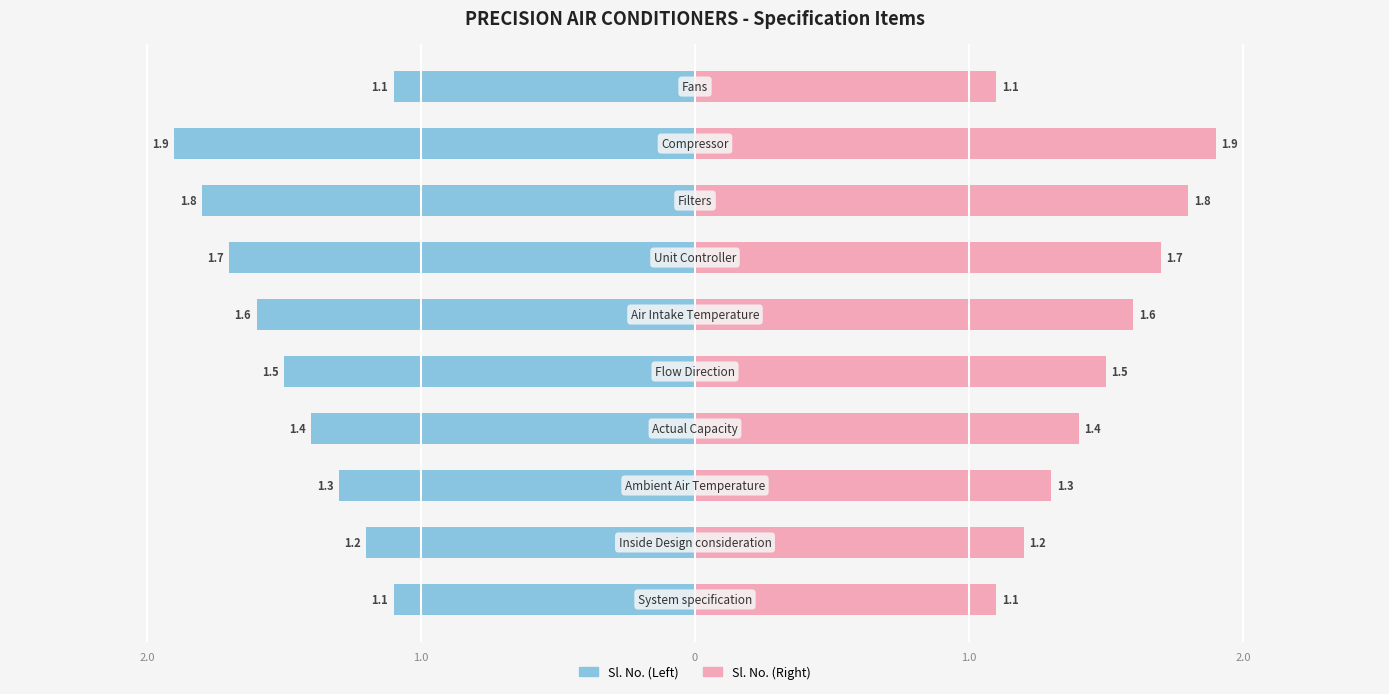

Which series has the largest total across all categories?

Sl. No. (Right)